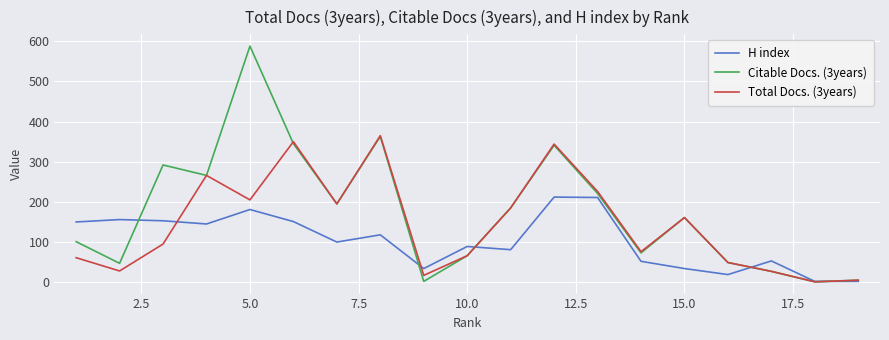

Which series has the largest total across all categories?

Citable Docs. (3years)